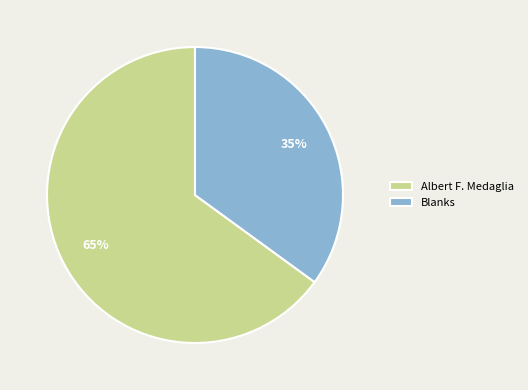

Is the sum of Albert F. Medaglia and Blanks greater than half?

Yes